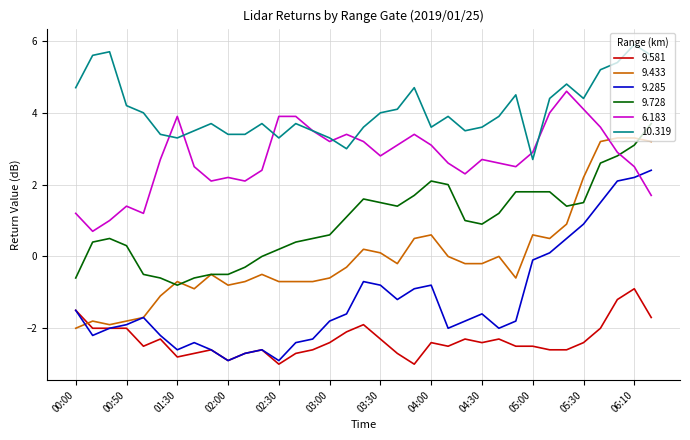

True or false: 10.319 and 9.285 cross at least once.

False